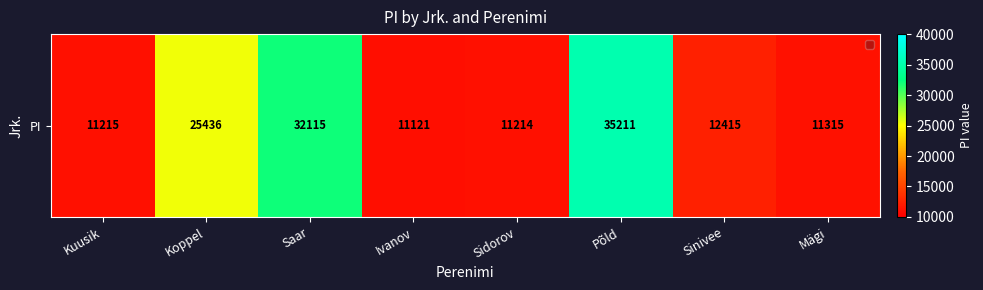

What is the difference between the maximum and minimum values?

24090